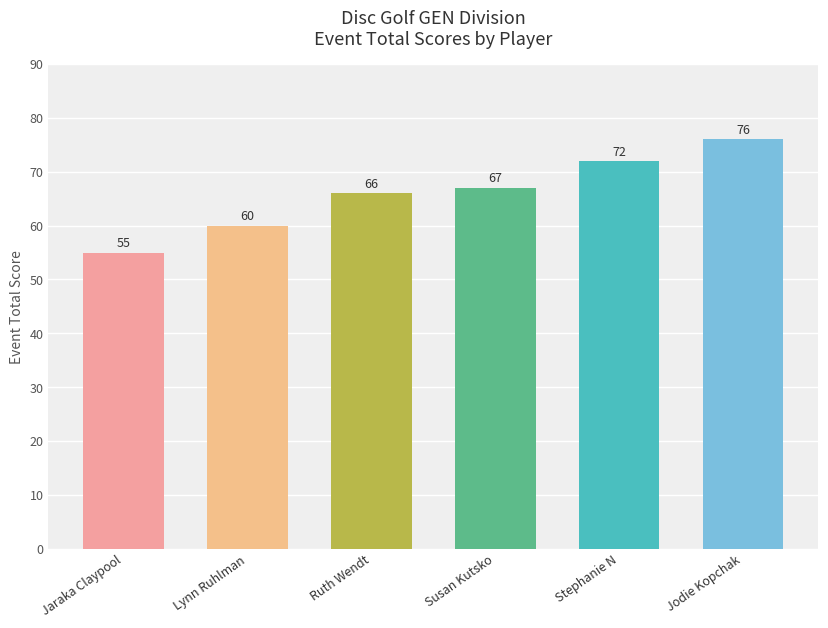

What is the sum of all values?

396